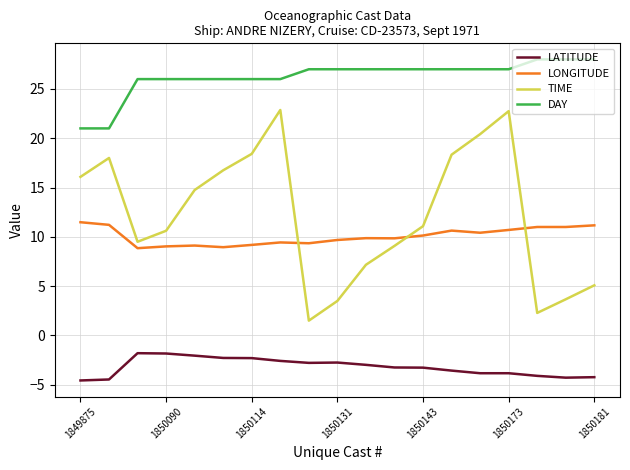

How many lines are shown in the chart?

4